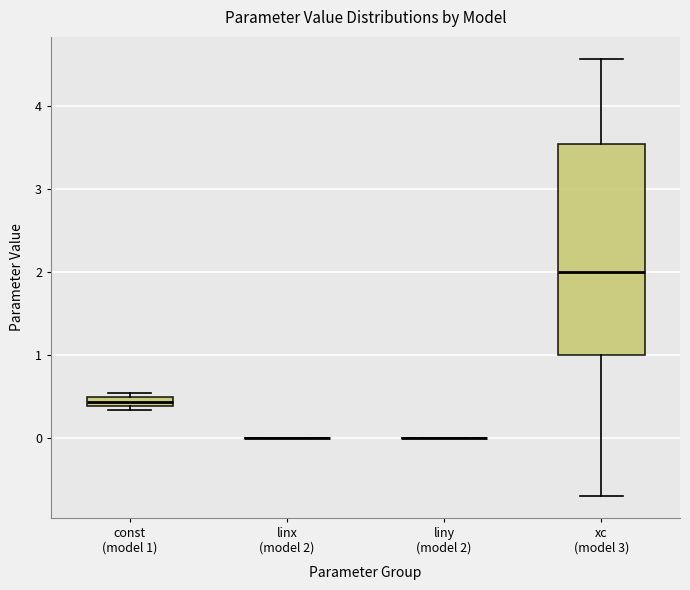

Which box is the tallest, from its lower edge to its upper edge?

xc (model 3)